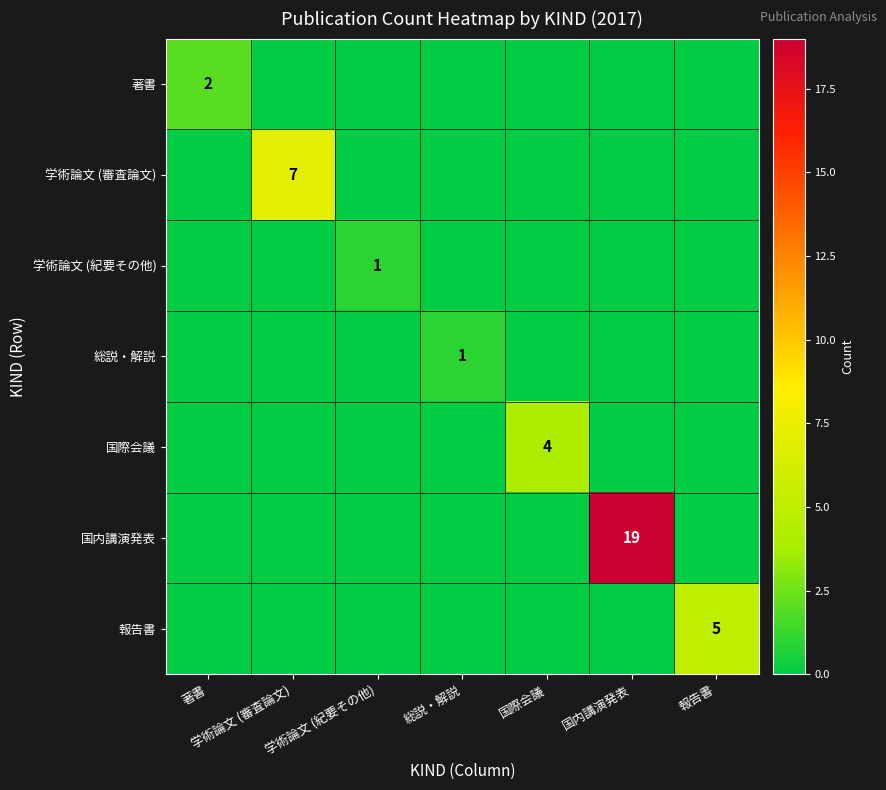

Is it true that 国内講演発表 equals 19 at 国内講演発表?

True